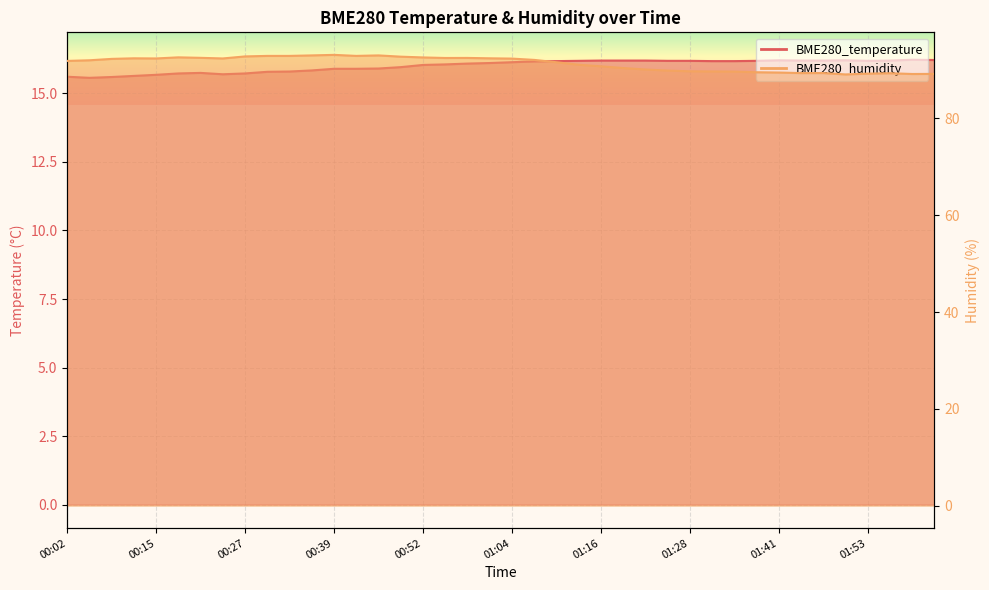

What is the smallest value displayed?

15.6